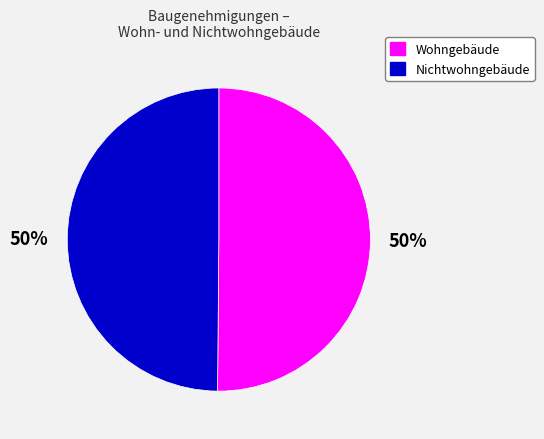

To the nearest percent, what is the combined percentage of Wohngebäude and Nichtwohngebäude?

100%